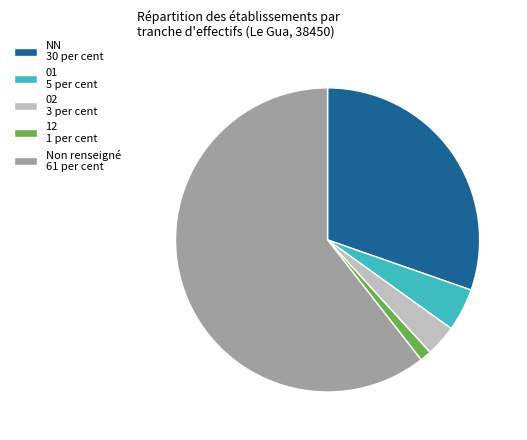

Count the number of slices in the pie.

5